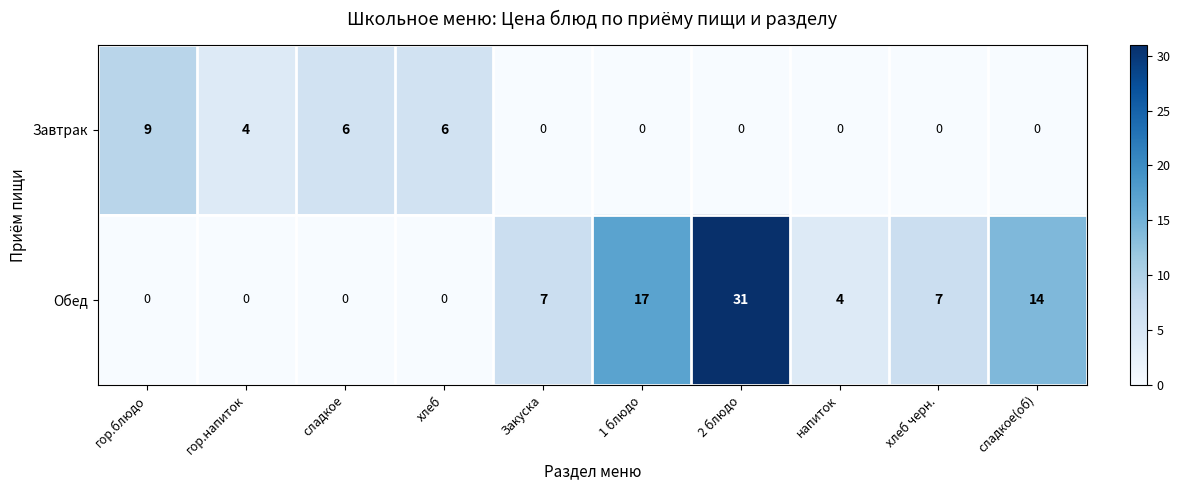

At which category is the sum across all series the highest?

2 блюдо